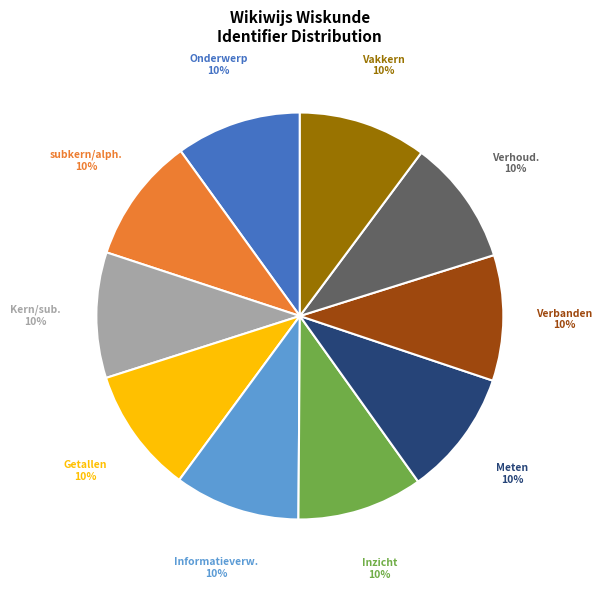

To the nearest percent, what portion does Inzicht 10% represent?

10%